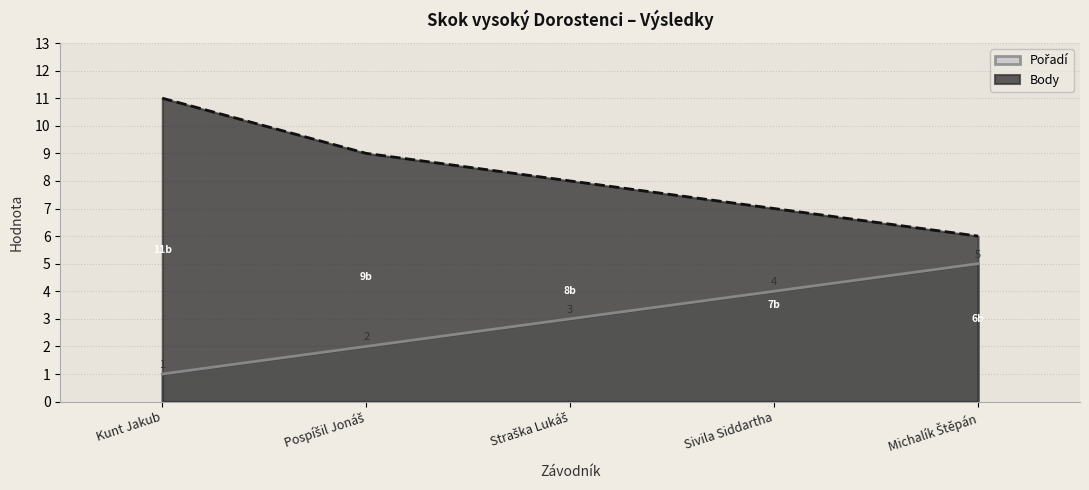

What is the total value across all series at Pospíšil Jonáš?

11